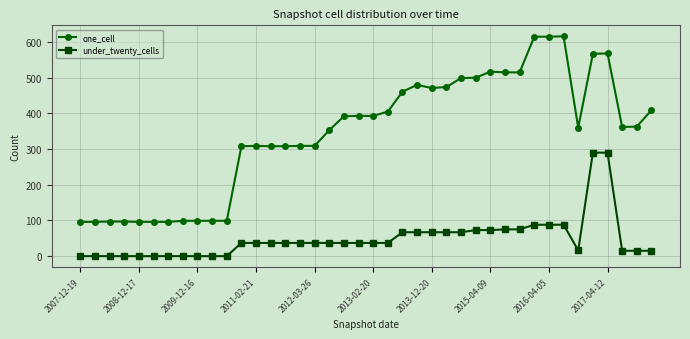

Does the chart display data point markers on the line(s)?

Yes